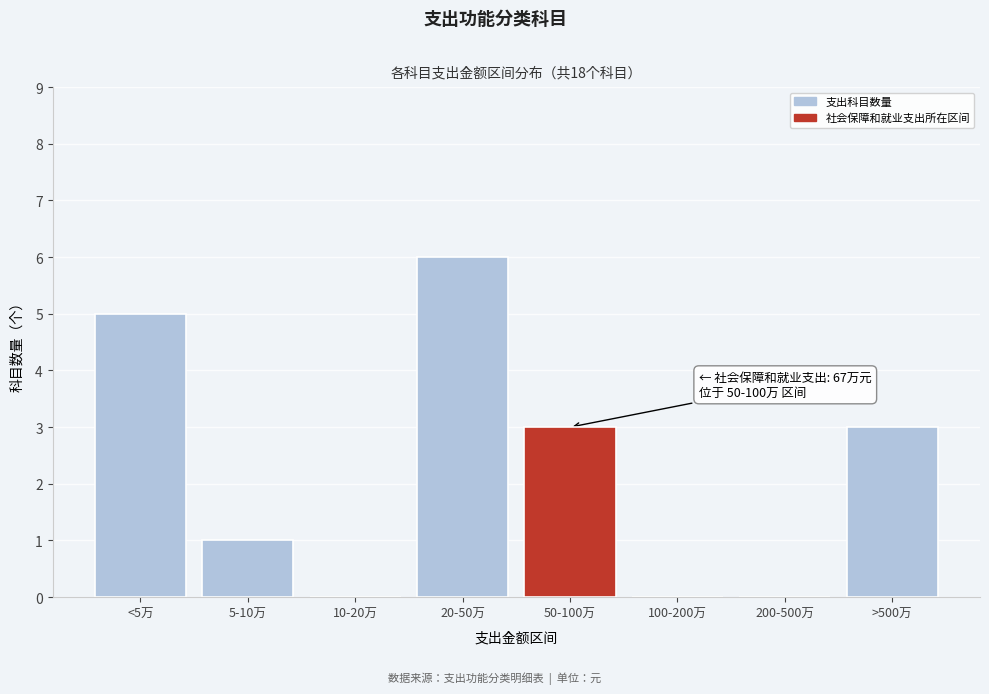

Reading left to right, list all the values displayed in this chart.

<5万=5	5-10万=1	10-20万=0	20-50万=6	50-100万=3	100-200万=0	200-500万=0	>500万=3